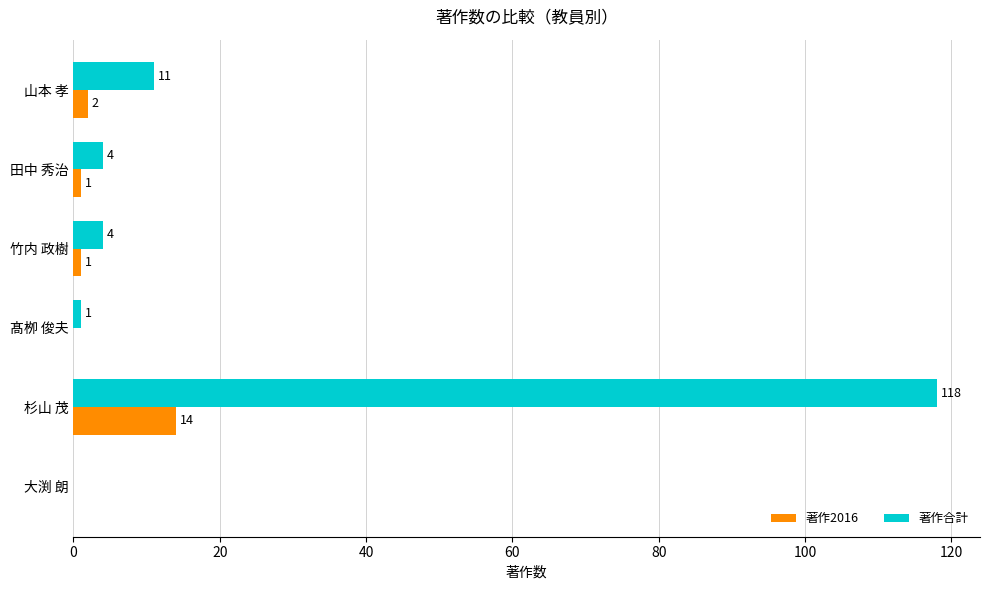

How many values in 著作2016 are above zero?

4